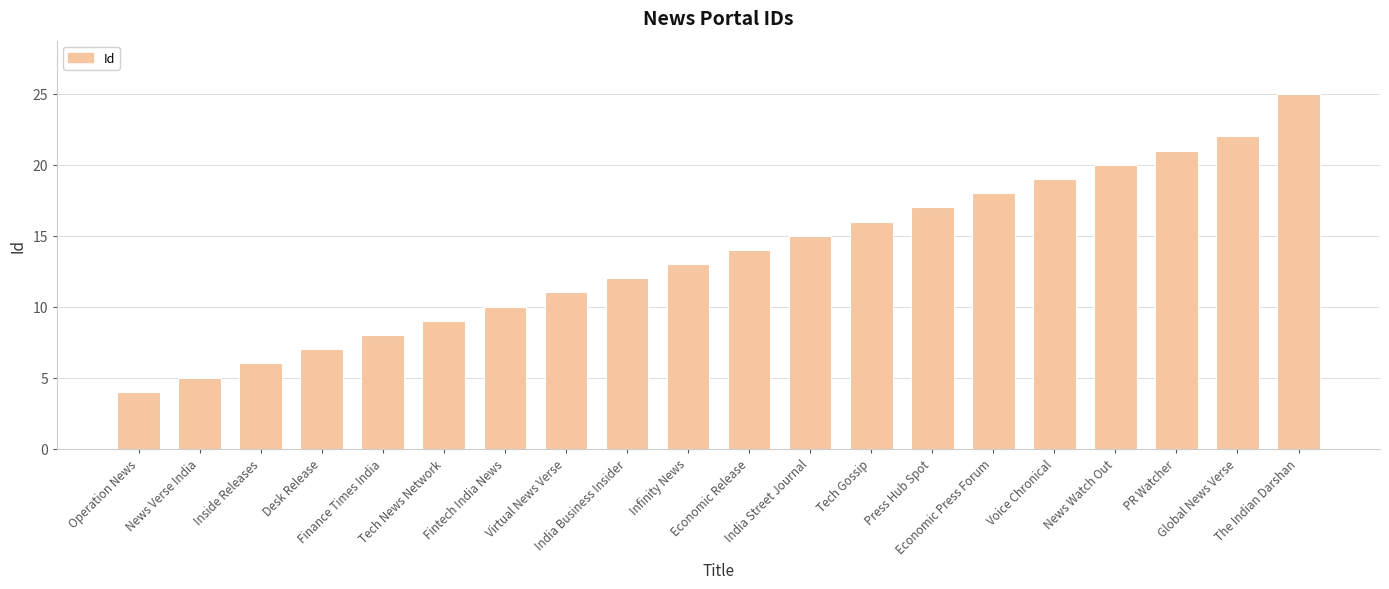

What is the difference between the second highest and minimum values?

18